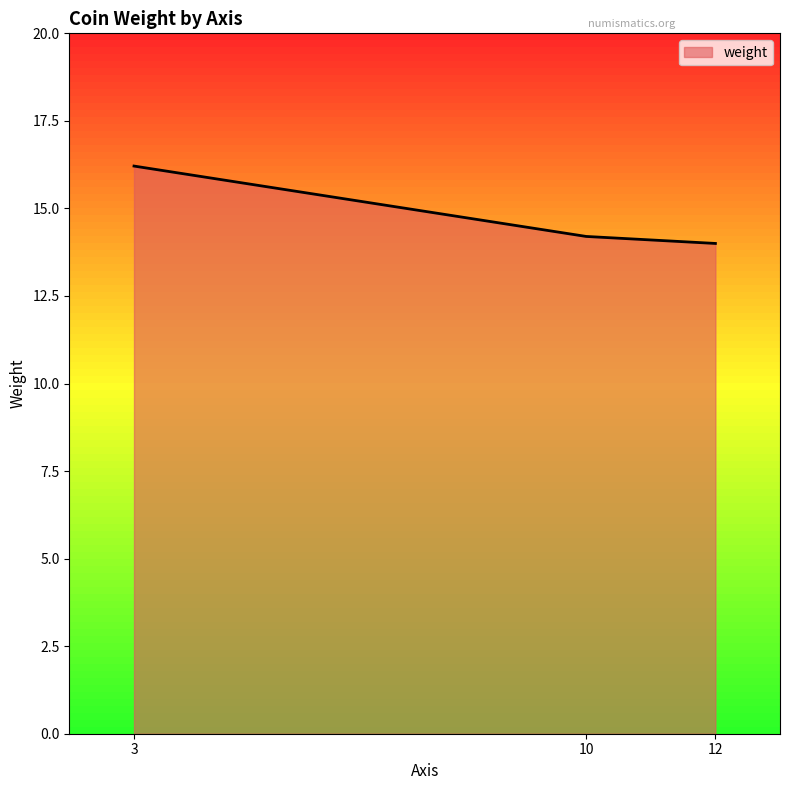

The chart shows a value of 8.9 at 3. True or false?

False